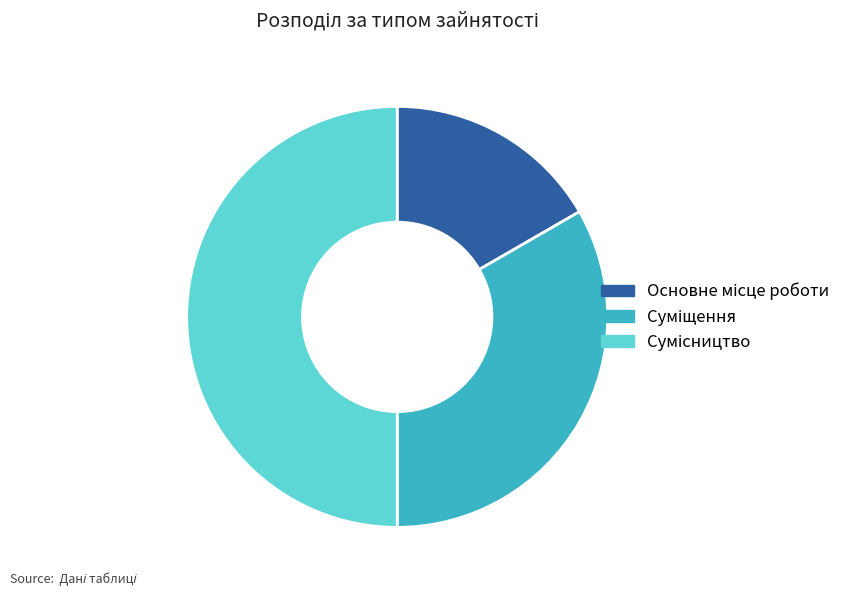

What percentage is the Сумісництво slice, to the nearest percent?

50%